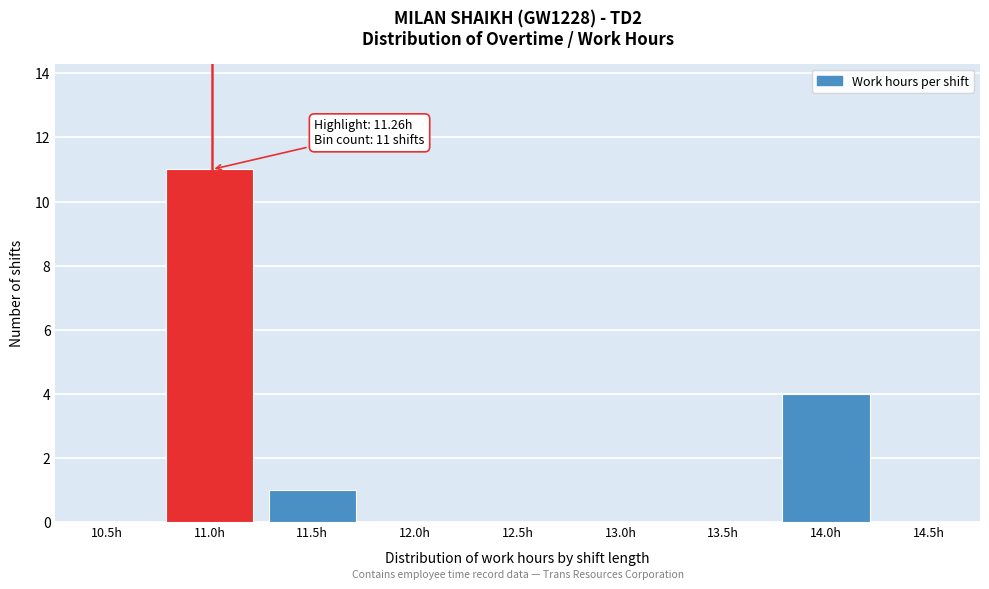

Reading left to right, extract all data points from this chart.

10.5h=0	11.0h=11	11.5h=1	12.0h=0	12.5h=0	13.0h=0	13.5h=0	14.0h=4	14.5h=0